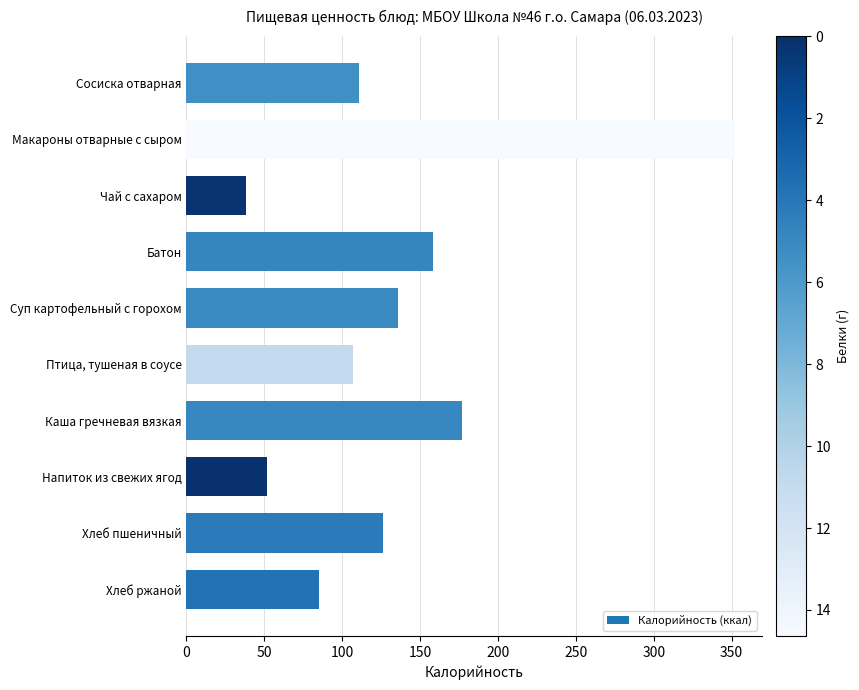

Reading top to bottom, transcribe all the data shown in this chart.

111	352	38	158	136	107	177	52	126	85